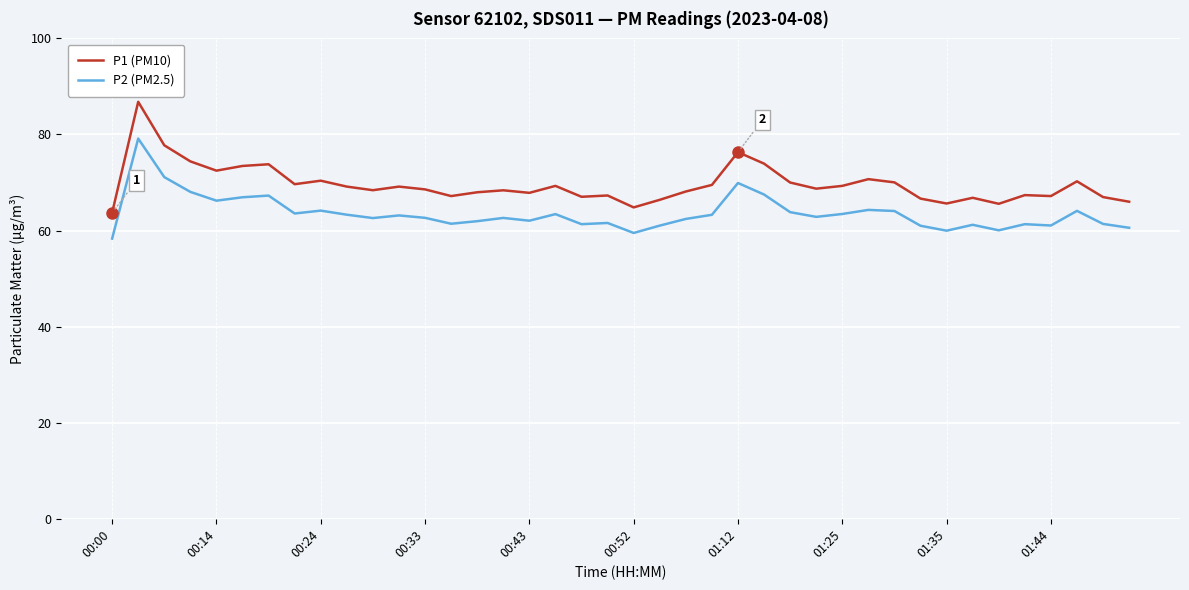

Which series has the widest spread of values?

P1 (PM10)